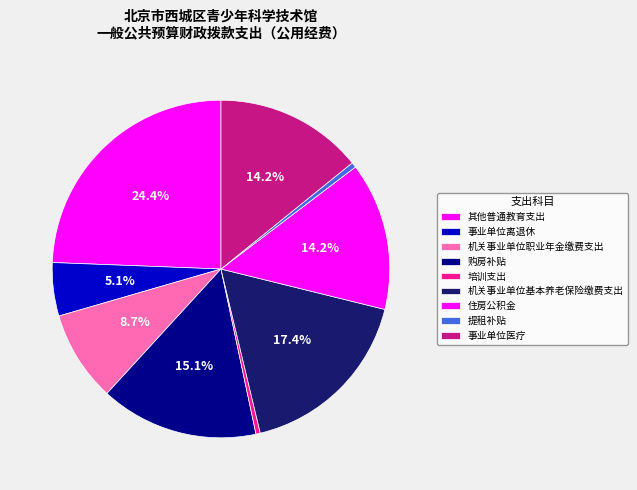

What portion of the pie excludes 其他普通教育支出?

75.6%